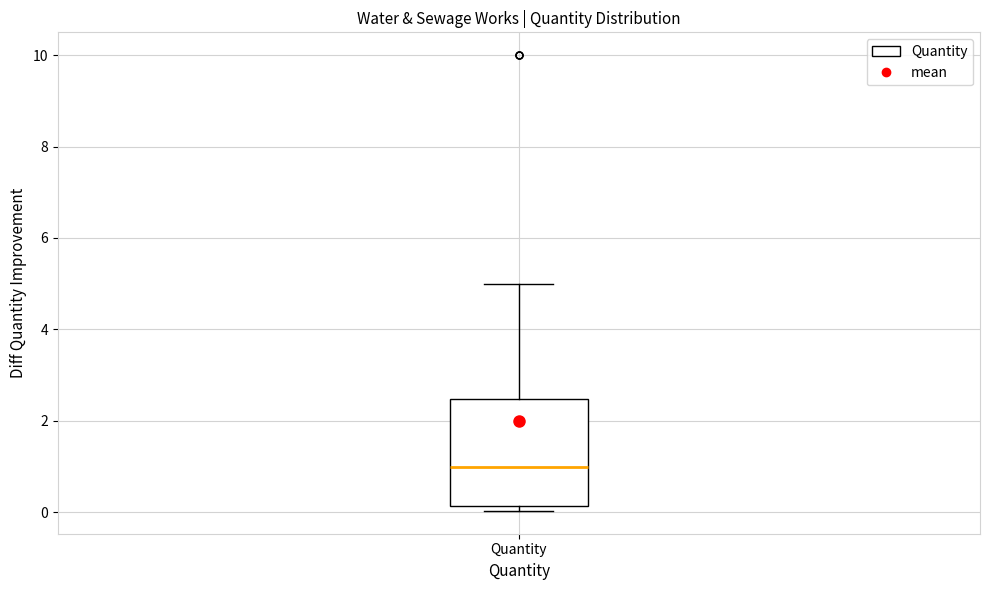

Read this box plot against the y-axis: the position of the median line, the range covered by the box, and the ends of both whiskers. The values are not printed on the chart, so give them approximately, as read against the axis.

median 1.0, box 0.2 to 2.4, whiskers 0.0 to 5.0